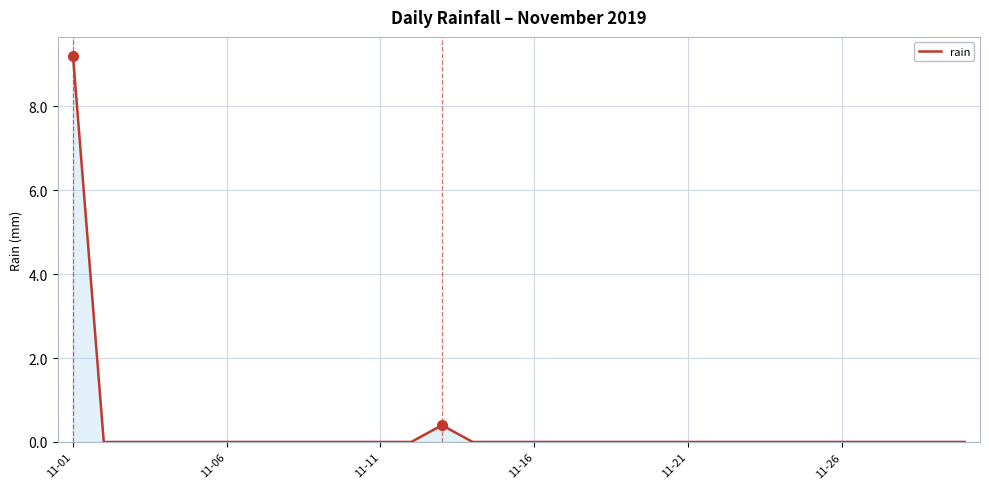

What is the maximum value shown in the chart?

9.2